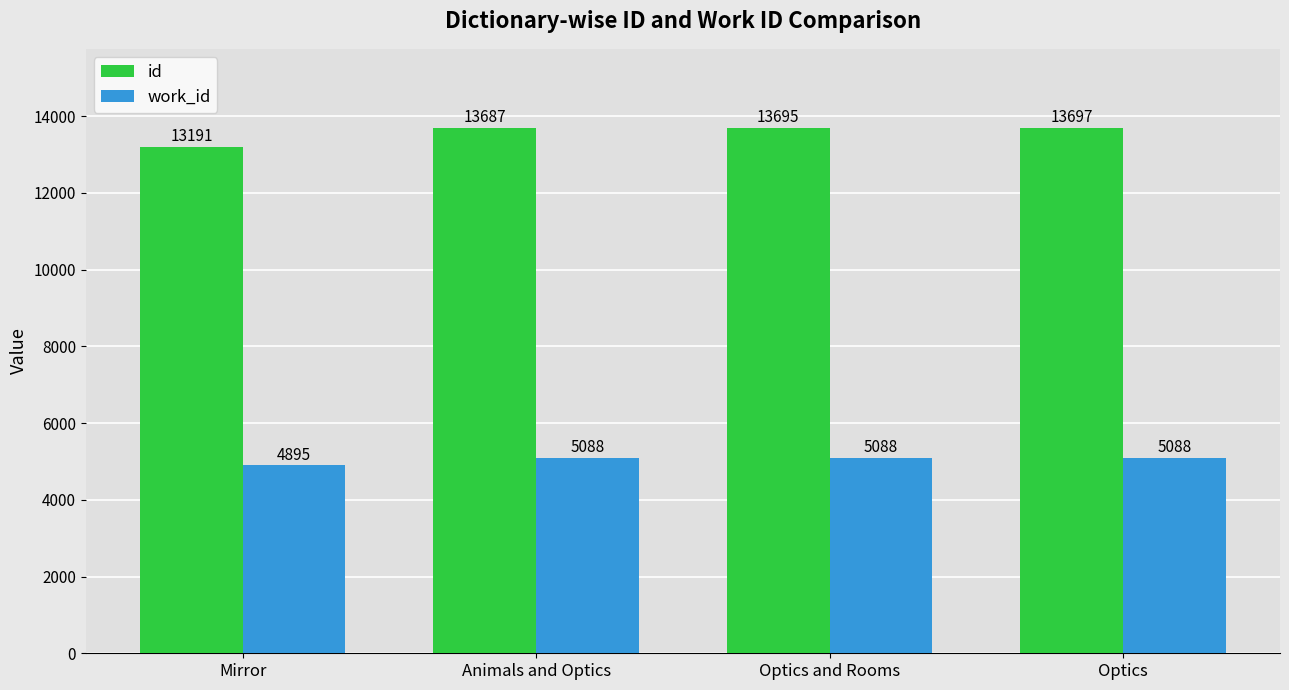

Which series has the largest range (max minus min)?

id